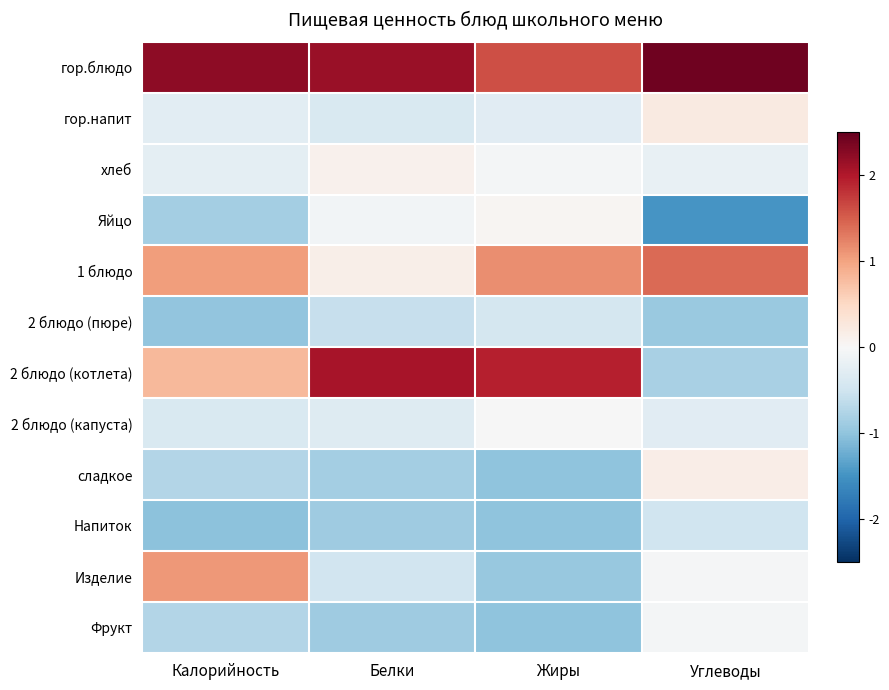

How many distinct data groups are displayed?

12